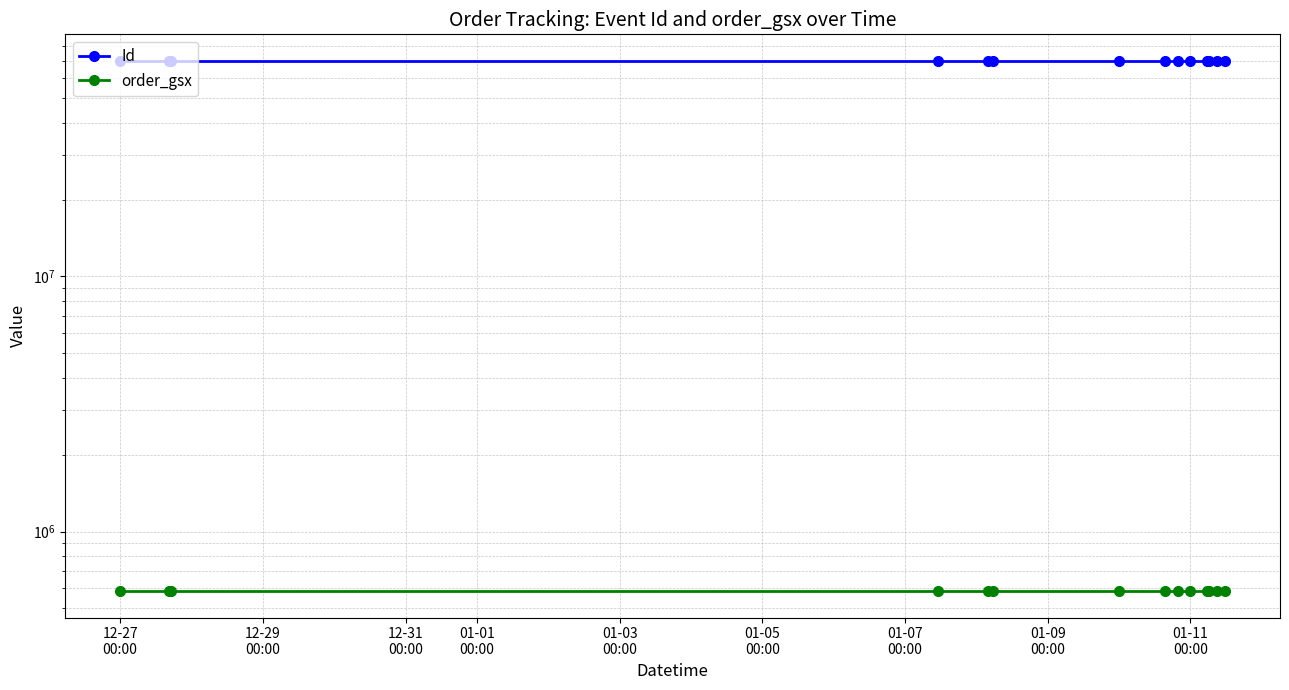

Where is Id nearest to the value 69894980?

01-01
00:00